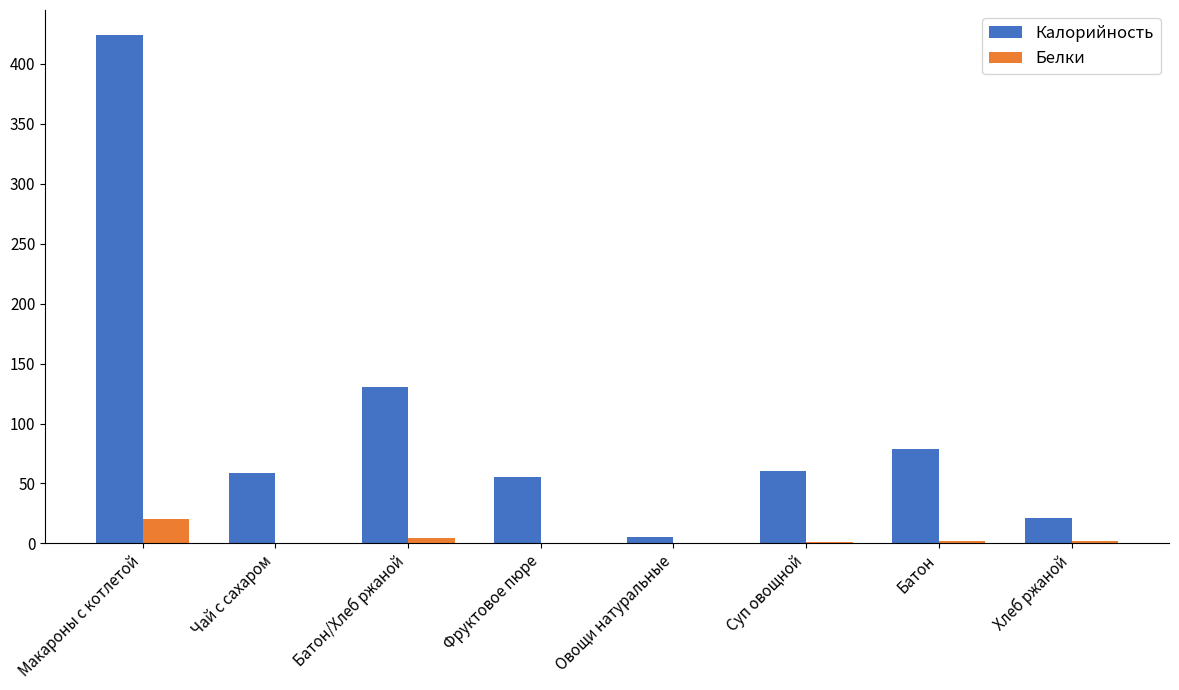

At which label does Калорийность reach its peak?

Макароны с котлетой